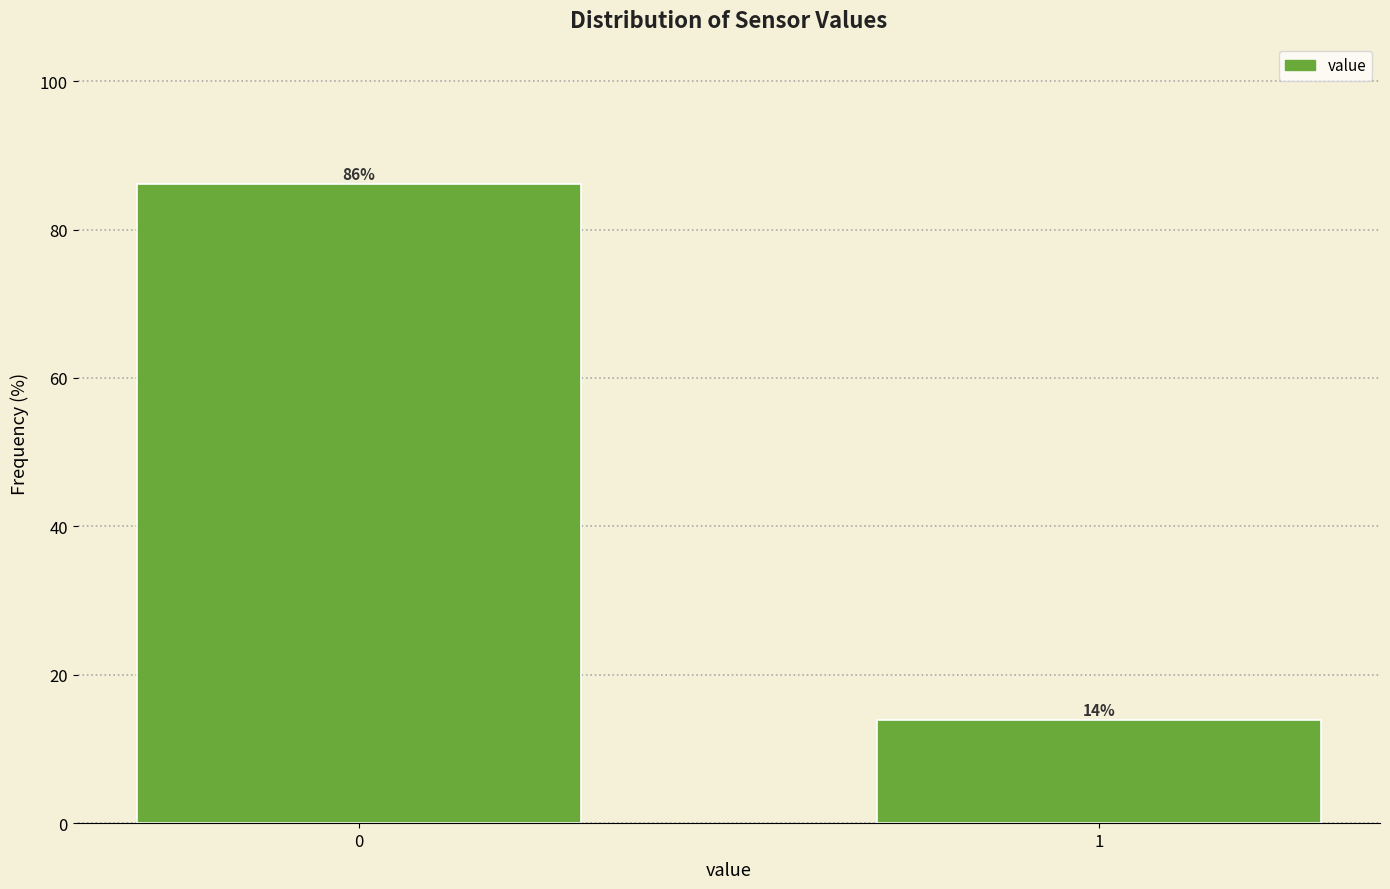

What is the sum of the values at 1 and 0?

100.0